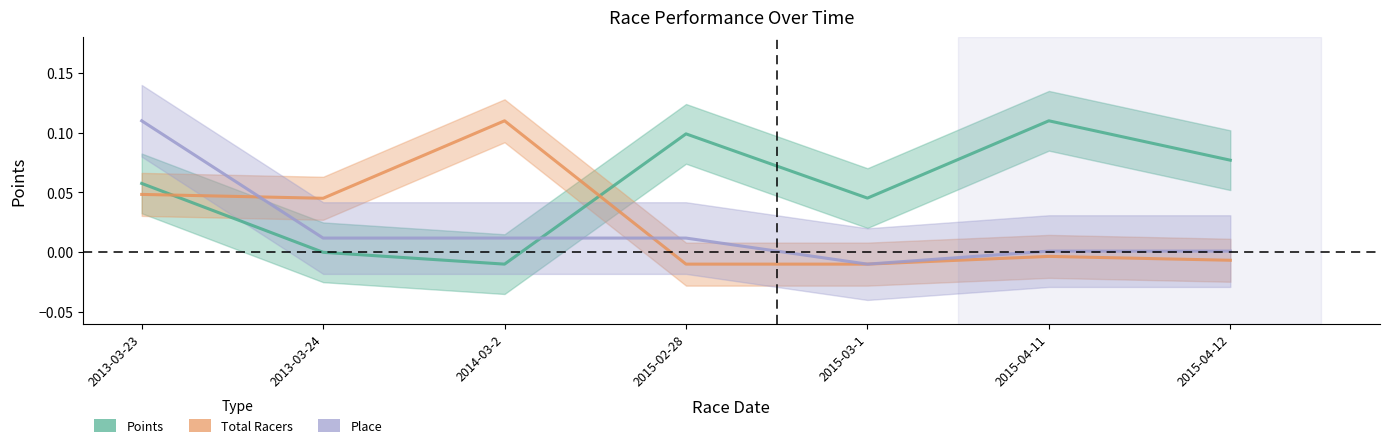

Reading right to left, what are all the values shown in this chart?

Points: 2015-04-12=0.1	2015-04-11=0.1	2015-03-1=0.0	2015-02-28=0.1	2014-03-2=-0.0	2013-03-24=-0.0	2013-03-23=0.1
Total Racers: 2015-04-12=-0.0	2015-04-11=-0.0	2015-03-1=-0.0	2015-02-28=-0.0	2014-03-2=0.1	2013-03-24=0.0	2013-03-23=0.0
Place: 2015-04-12=0.0	2015-04-11=0.0	2015-03-1=-0.0	2015-02-28=0.0	2014-03-2=0.0	2013-03-24=0.0	2013-03-23=0.1